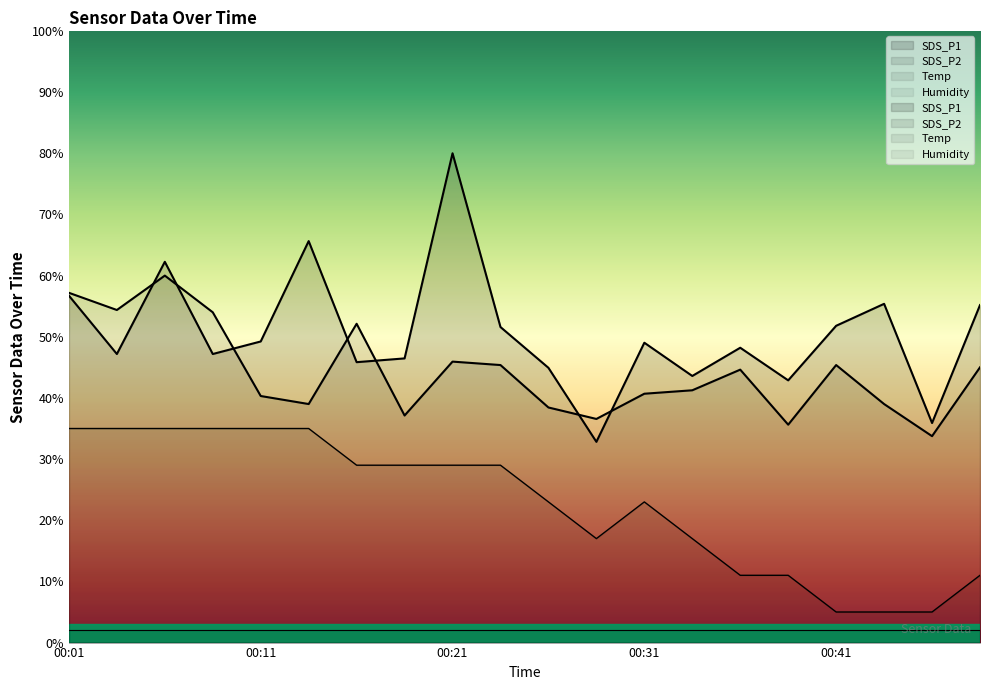

What is the average value of the SDS_P1 series?

50.6